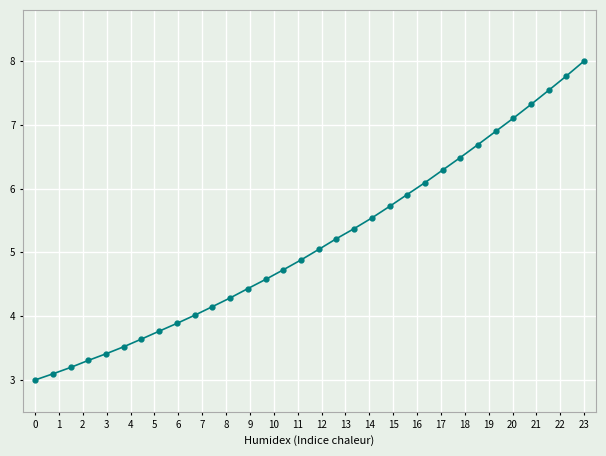

Reading left to right, list all the values displayed in this chart.

3.0	3.1	3.2	3.3	3.4	3.5	3.6	3.8	3.9	4.0	4.1	4.3	4.4	4.6	4.7	4.9	5.0	5.2	5.4	5.5	5.7	5.9	6.1	6.3	6.5	6.7	6.9	7.1	7.3	7.5	7.8	8.0